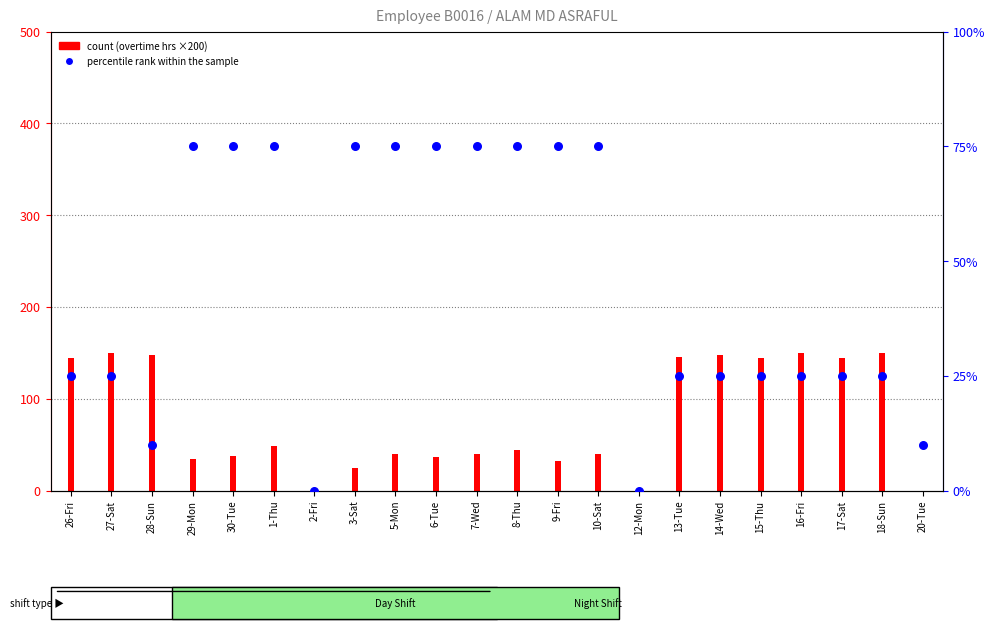

Which has a higher value, 28-Sun or 20-Tue?

28-Sun